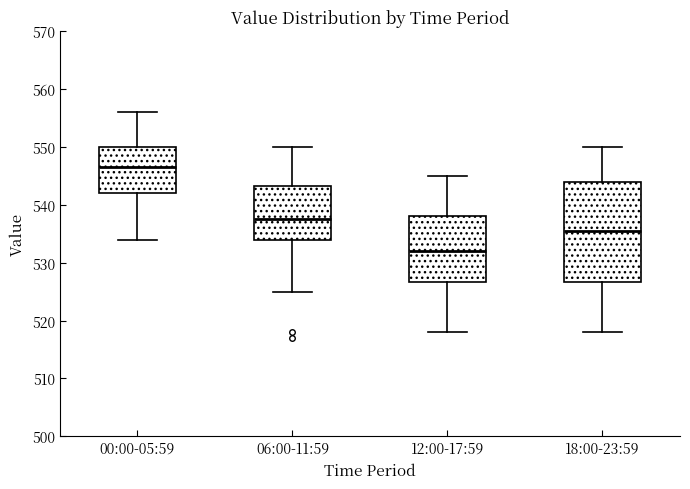

Reading left to right, read every box against the y-axis: the position of its median line, the range the box covers, and the ends of its whiskers. The values are not printed on the chart, so give them approximately, as read against the axis.

00:00-05:59: median 547, box 542 to 550, whiskers 534 to 556
06:00-11:59: median 538, box 534 to 543, whiskers 525 to 550
12:00-17:59: median 532, box 527 to 538, whiskers 518 to 545
18:00-23:59: median 536, box 527 to 544, whiskers 518 to 550